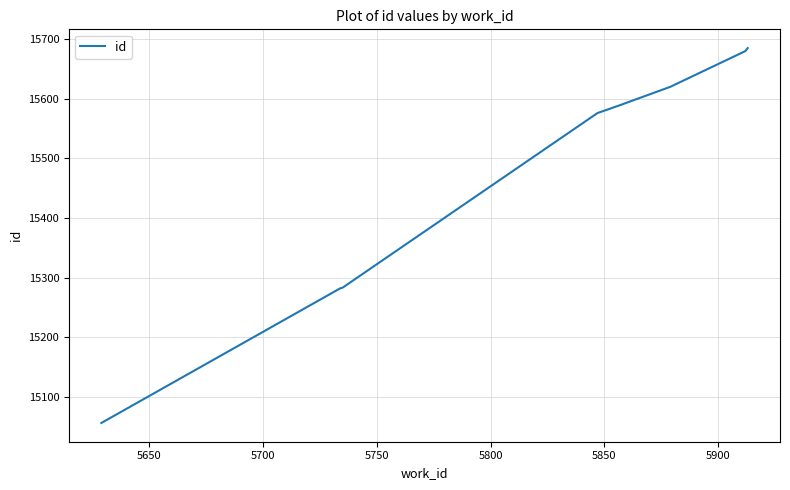

True or false: the data has more than 2 interior local peaks.

False